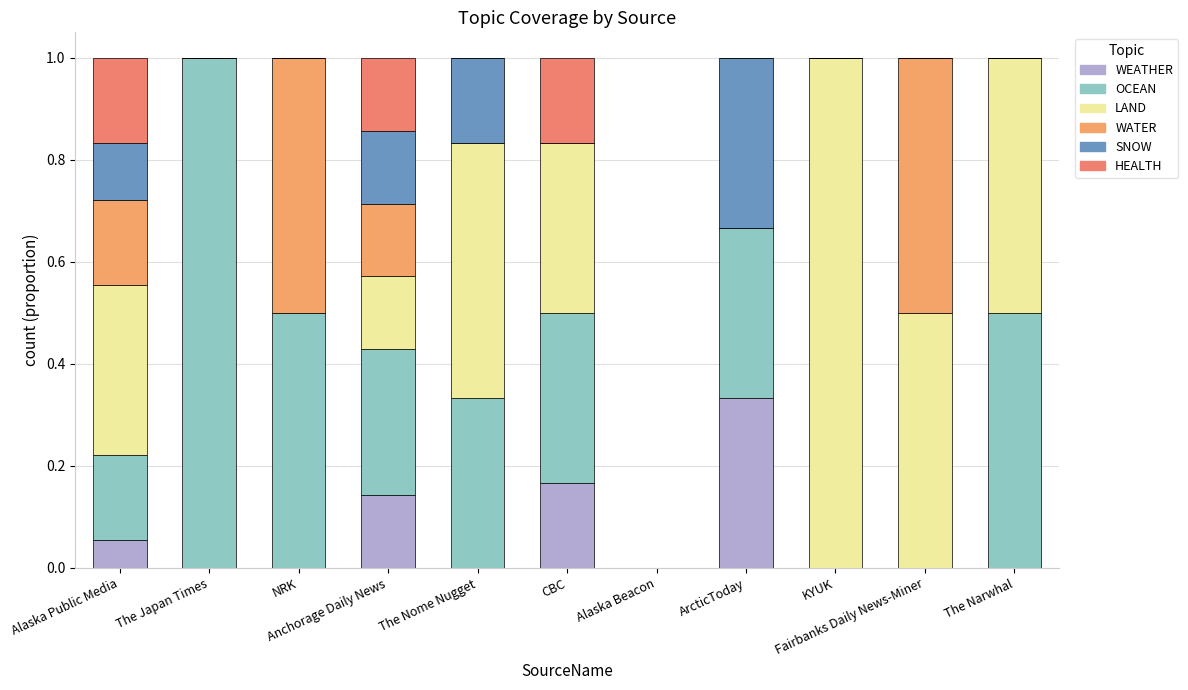

Which series changed the most between Anchorage Daily News and CBC?

LAND